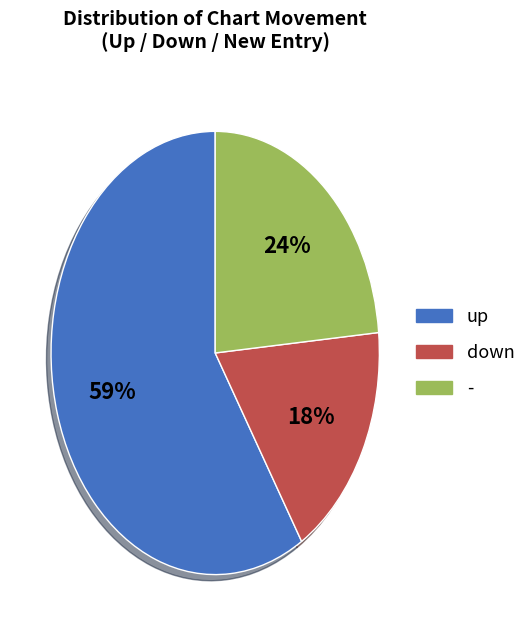

The down slice represents 18% of the pie. True or false?

True